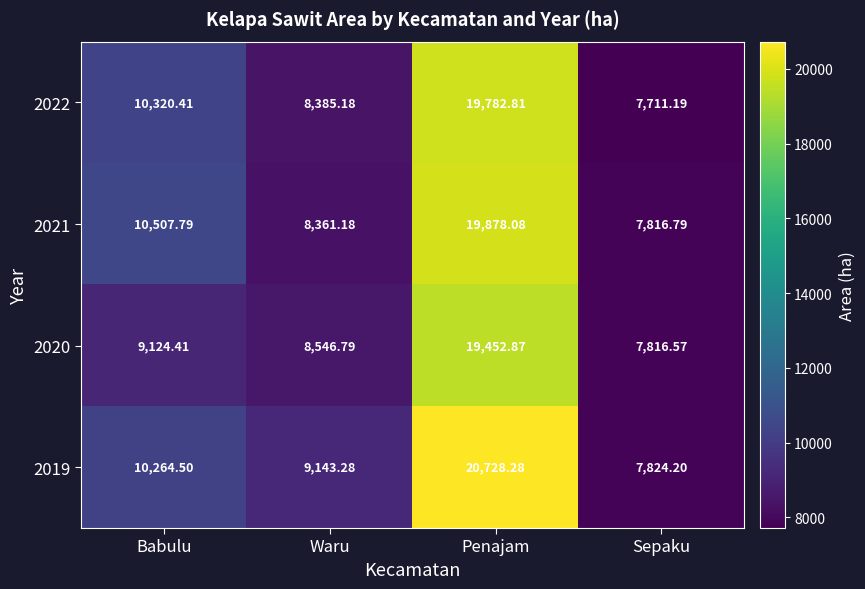

At how many categories does at least one series exceed 18591?

1